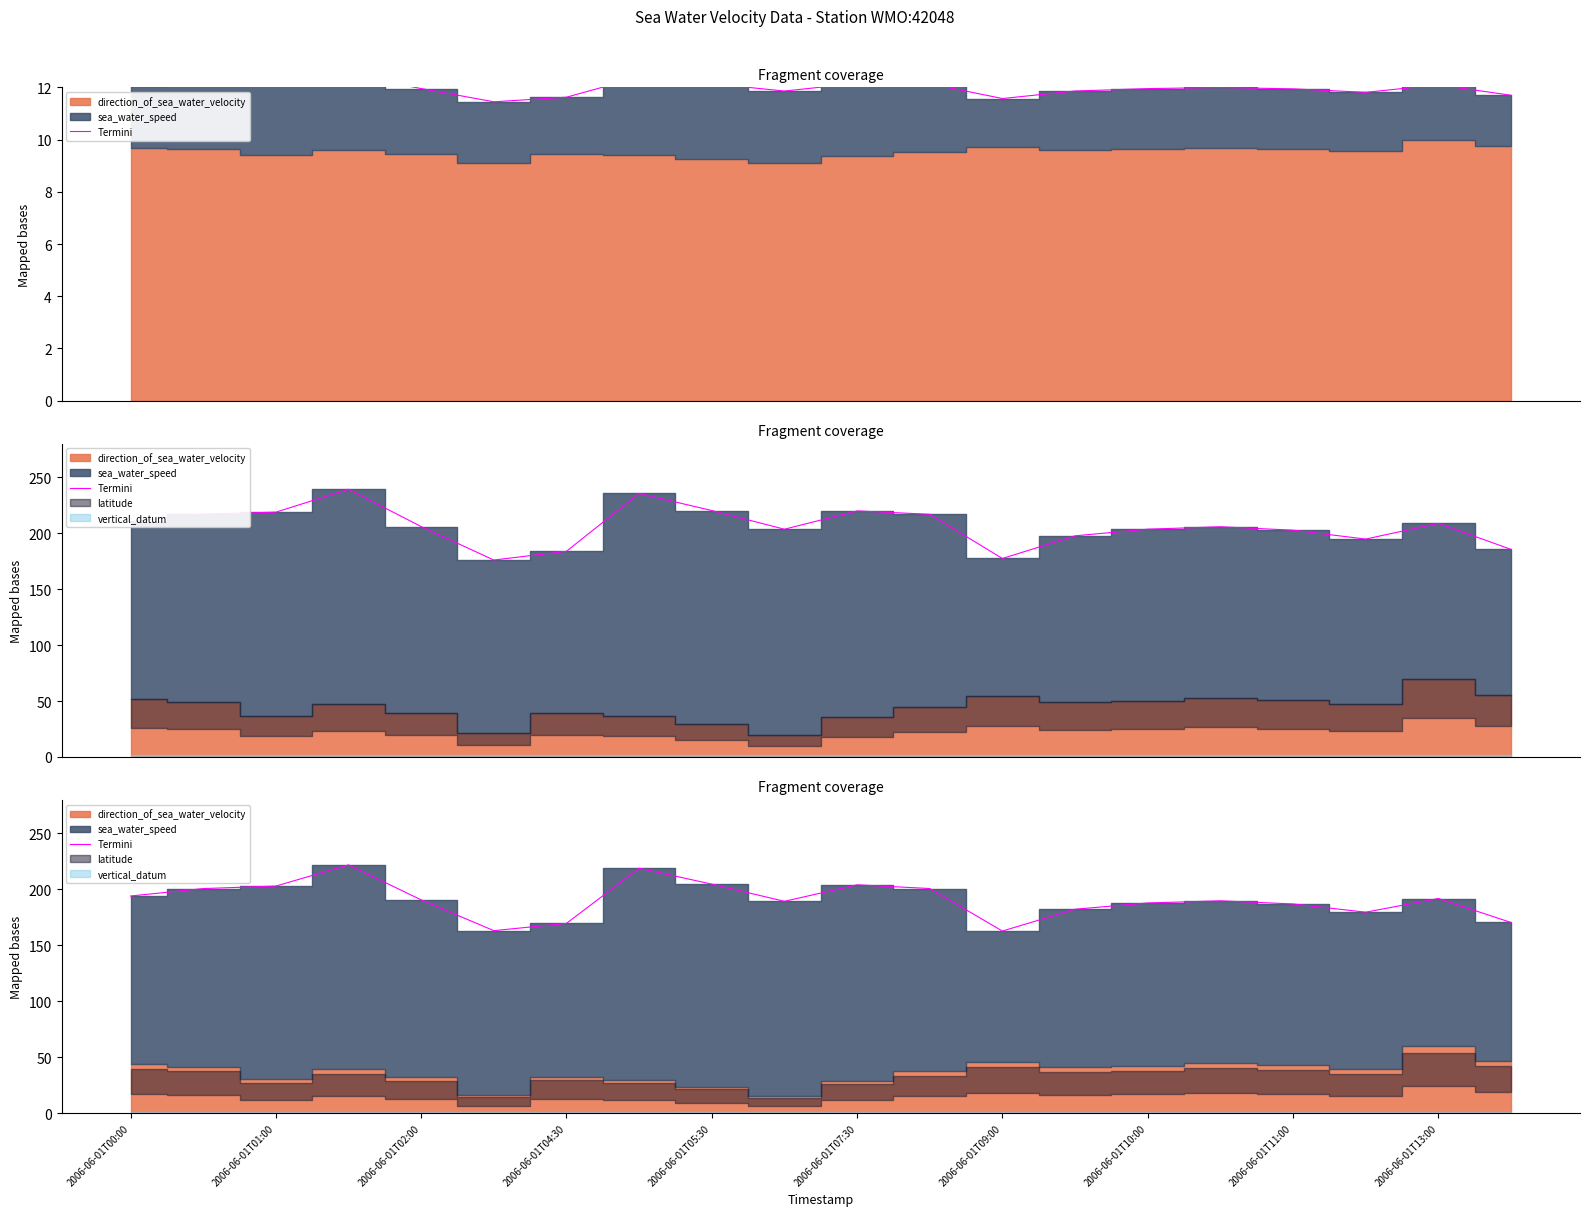

Read the value at 19.

170.4